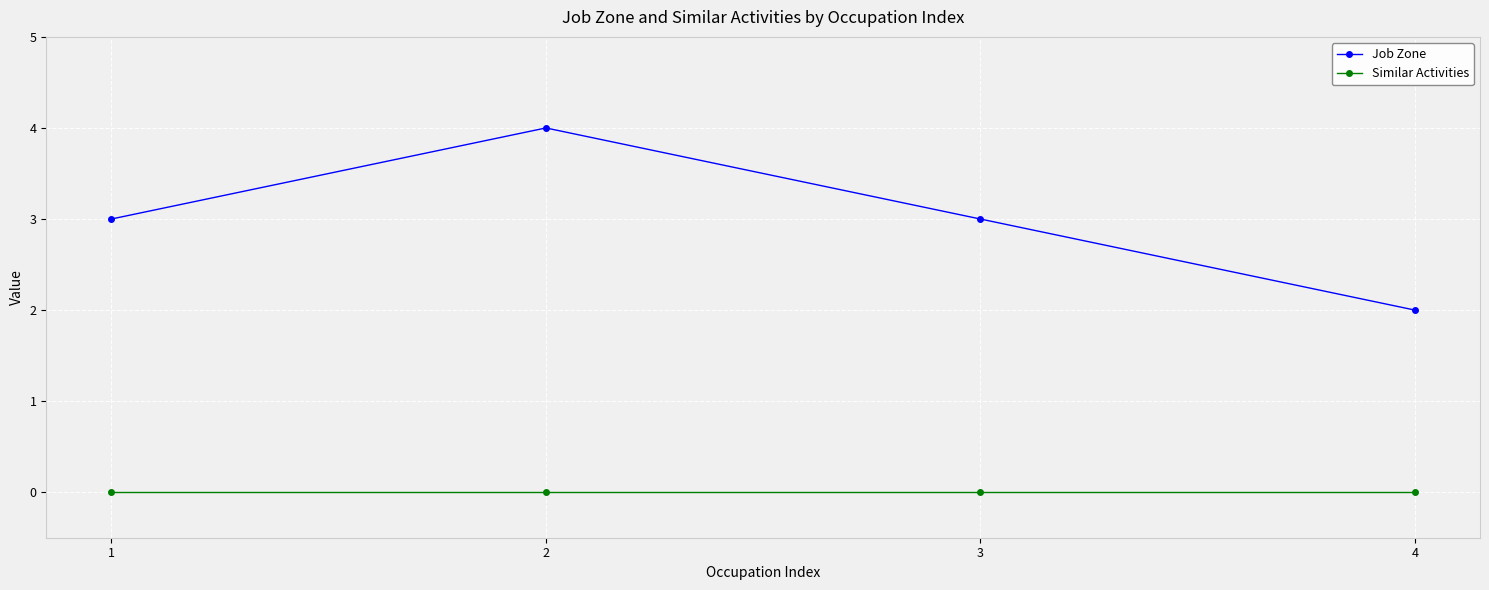

Which series changed the most between 2 and 4?

Job Zone